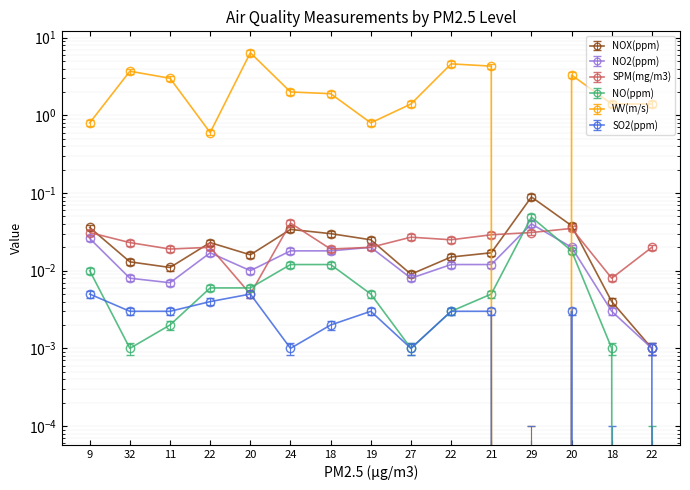

At which category does SPM(mg/m3) reach its first local valley?

11